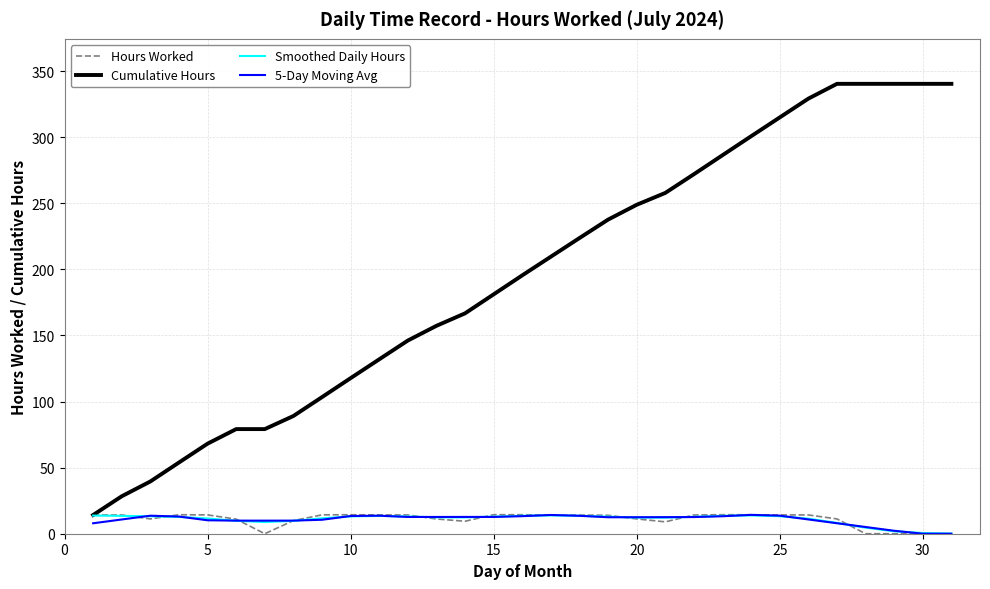

What is the greatest value displayed?

340.3